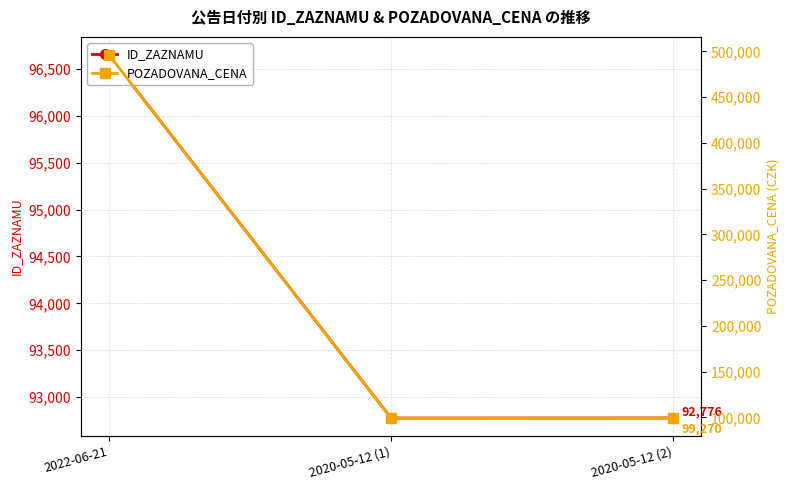

Between 2022-06-21 and 2020-05-12 (1), which is larger?

2022-06-21